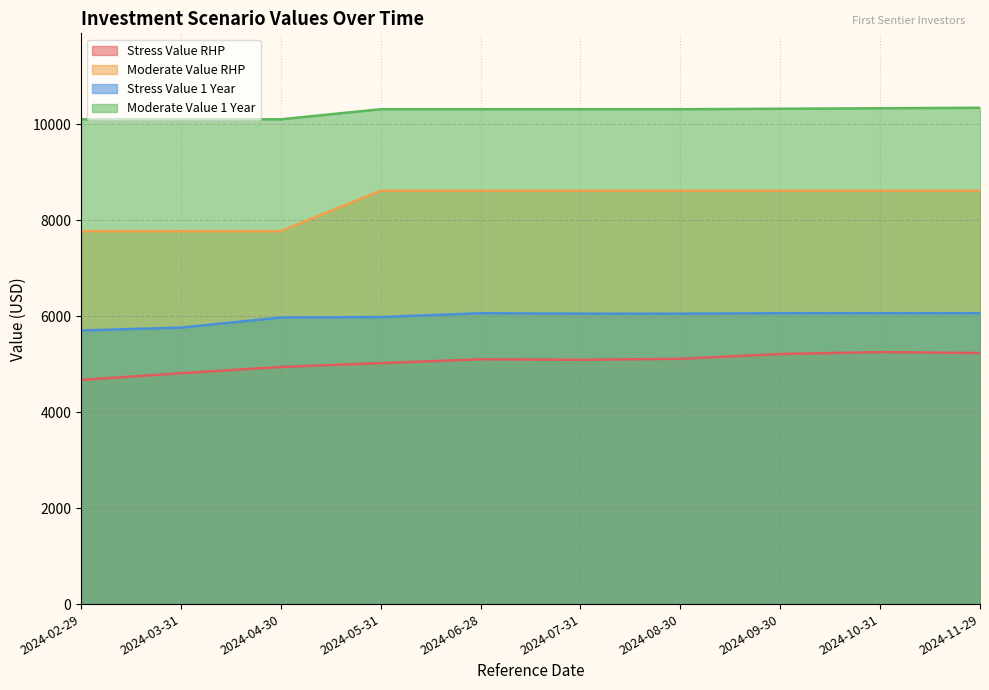

True or false: Moderate Value 1 Year and Moderate Value RHP intersect in this chart.

False